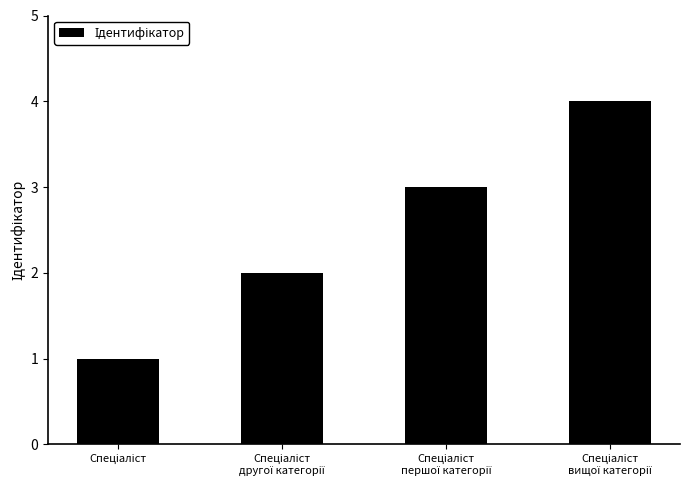

Count the values in the range 2 to 4.

3